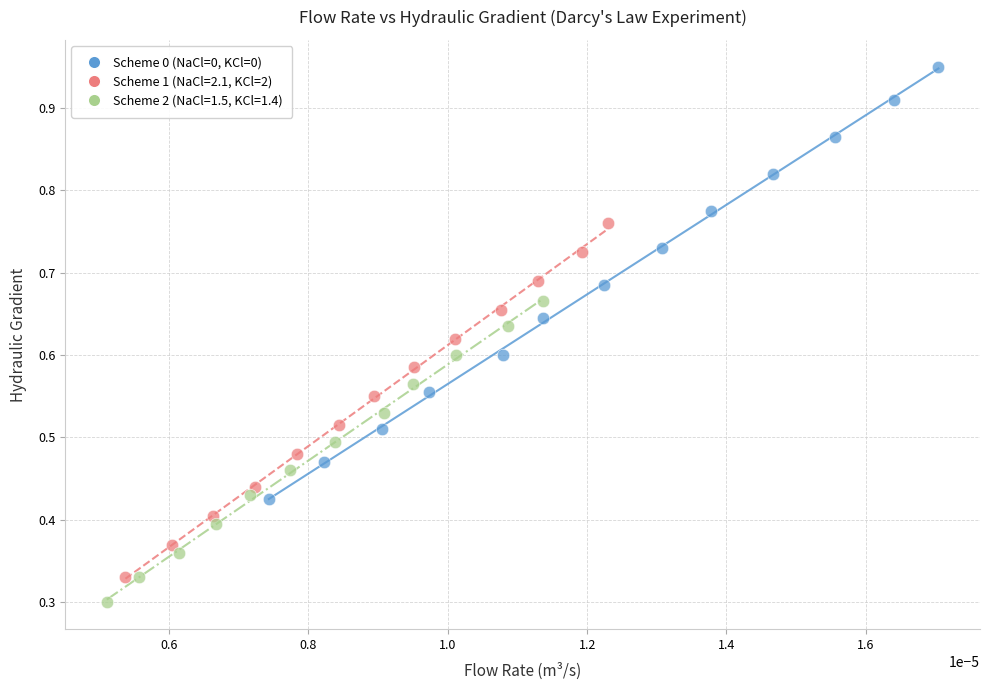

Which series has the largest Y range (max minus min)?

Scheme 0 (NaCl=0, KCl=0)